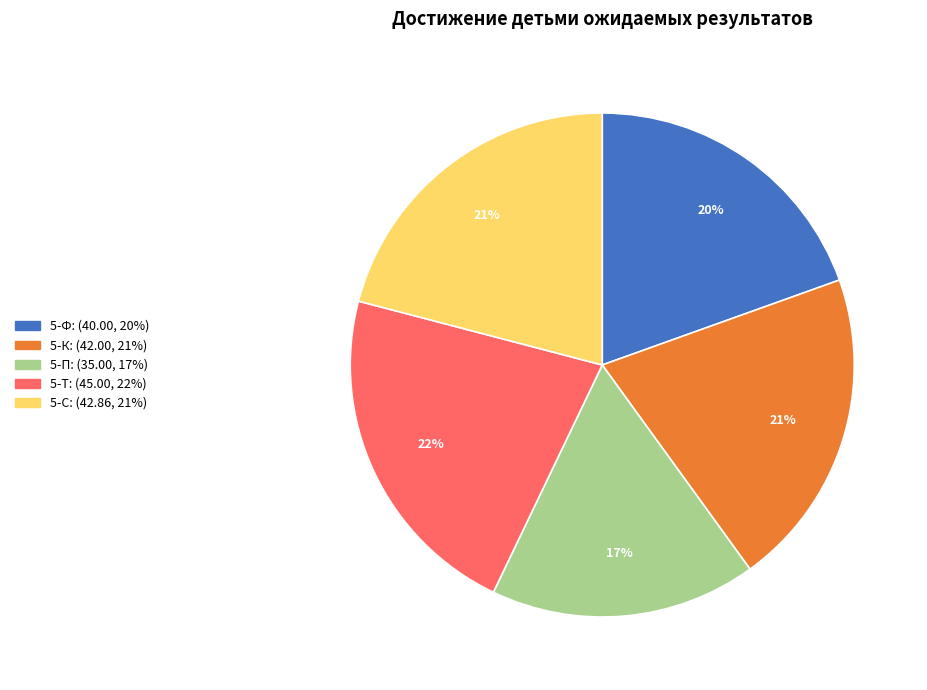

How many segments does this pie chart have?

5